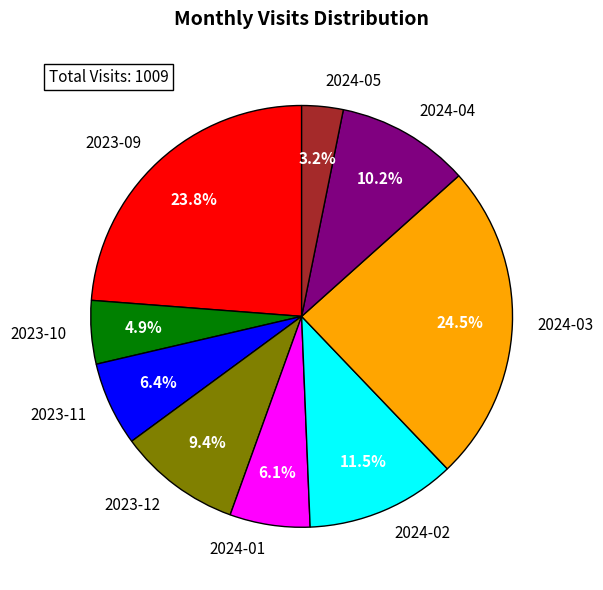

What is the smallest slice in the pie chart?

2024-05